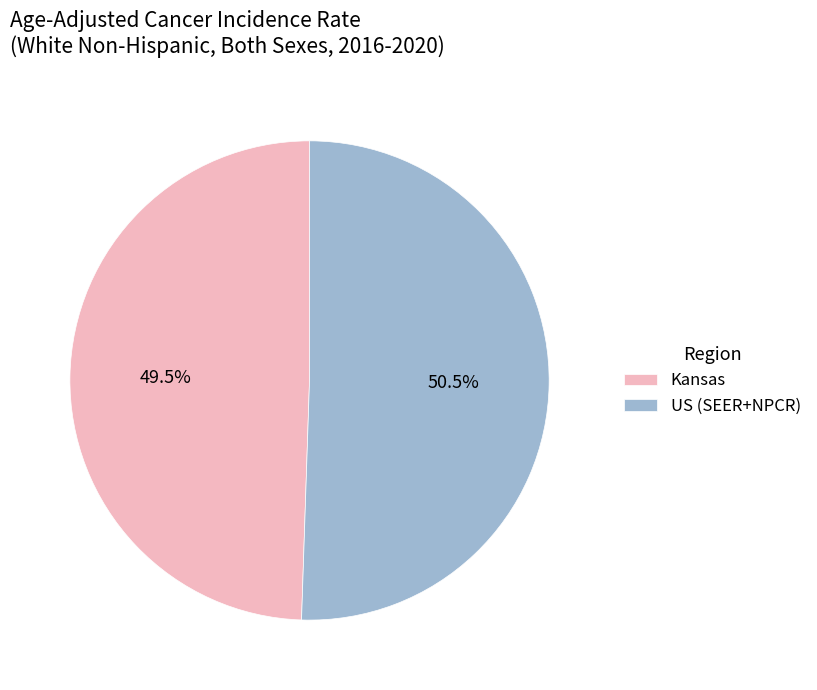

How many slices are in this pie chart?

2